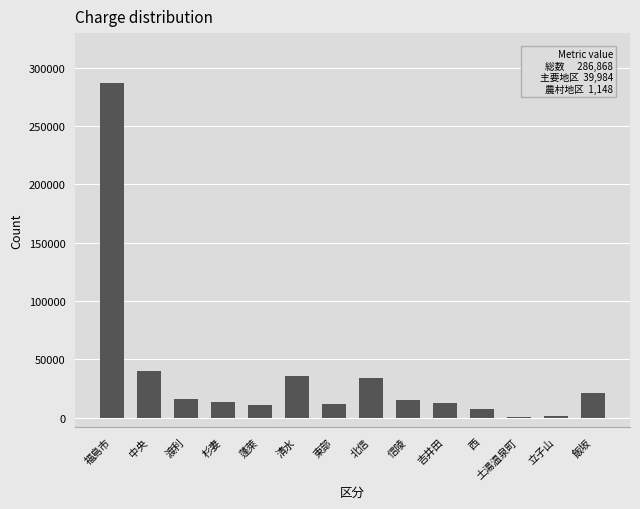

What is the maximum value shown in the chart?

286868